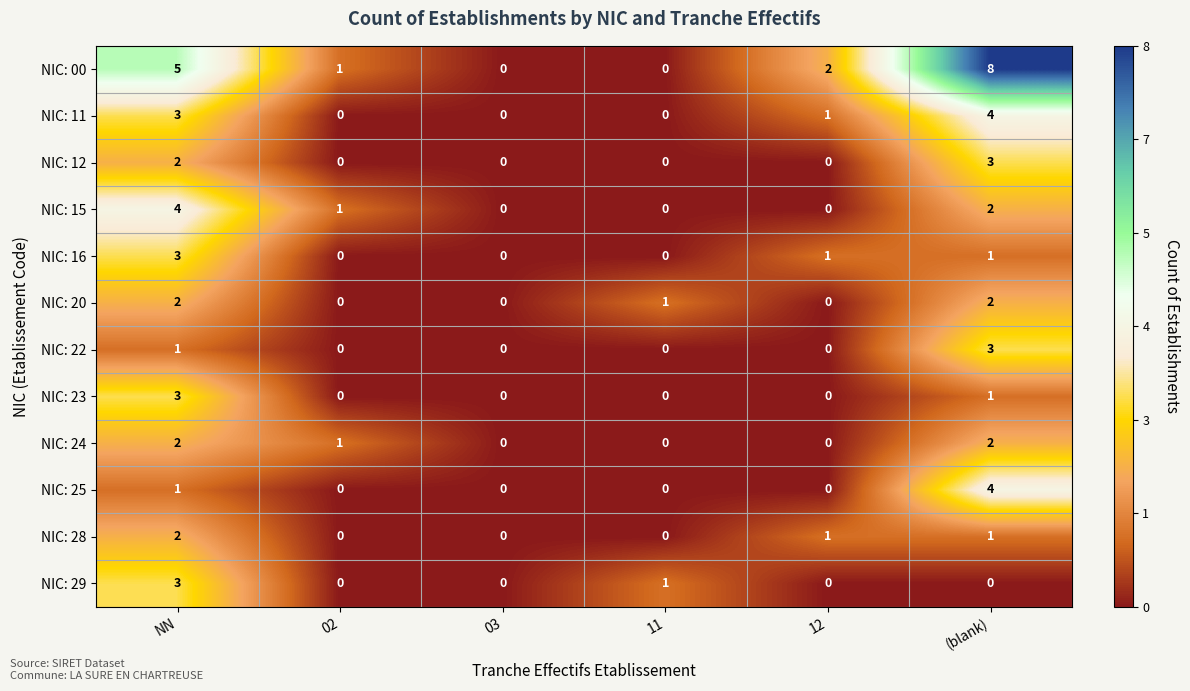

How many values in the NIC: 00 series are below 2?

3